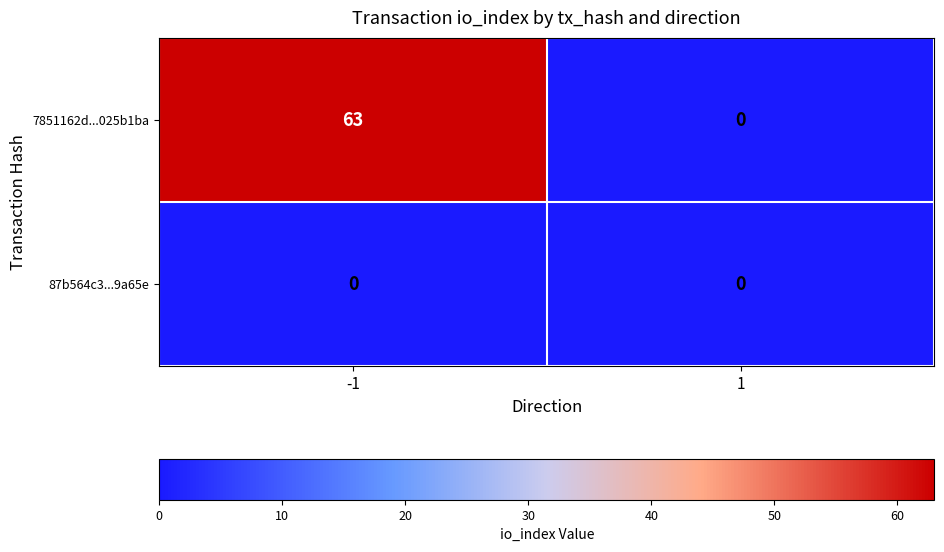

Reading right to left, extract all data points from this chart.

7851162d...025b1ba: 0	63
87b564c3...9a65e: 0	0